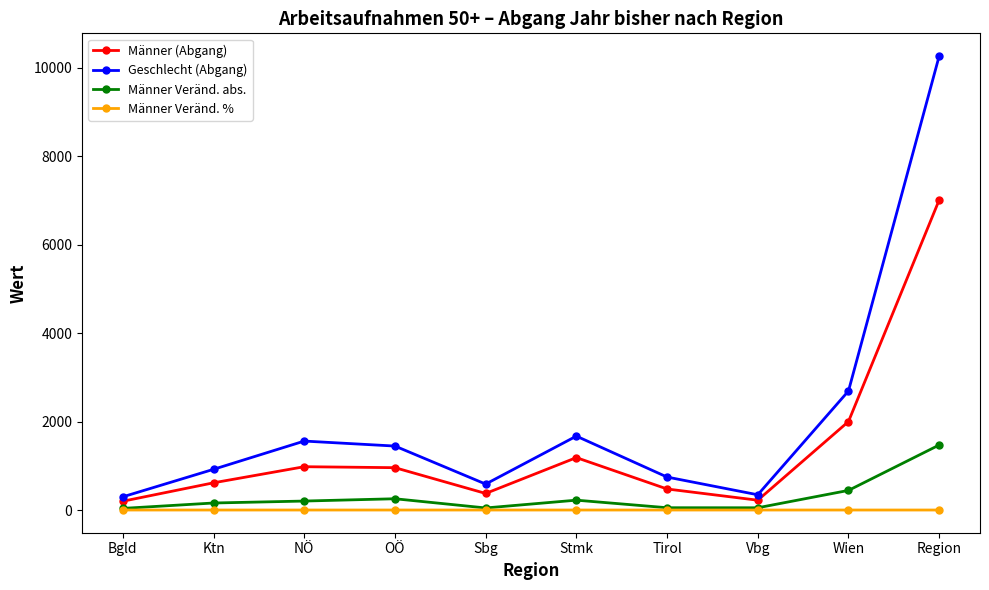

Where is Männer Veränd. abs. nearest to the value 754?

Wien